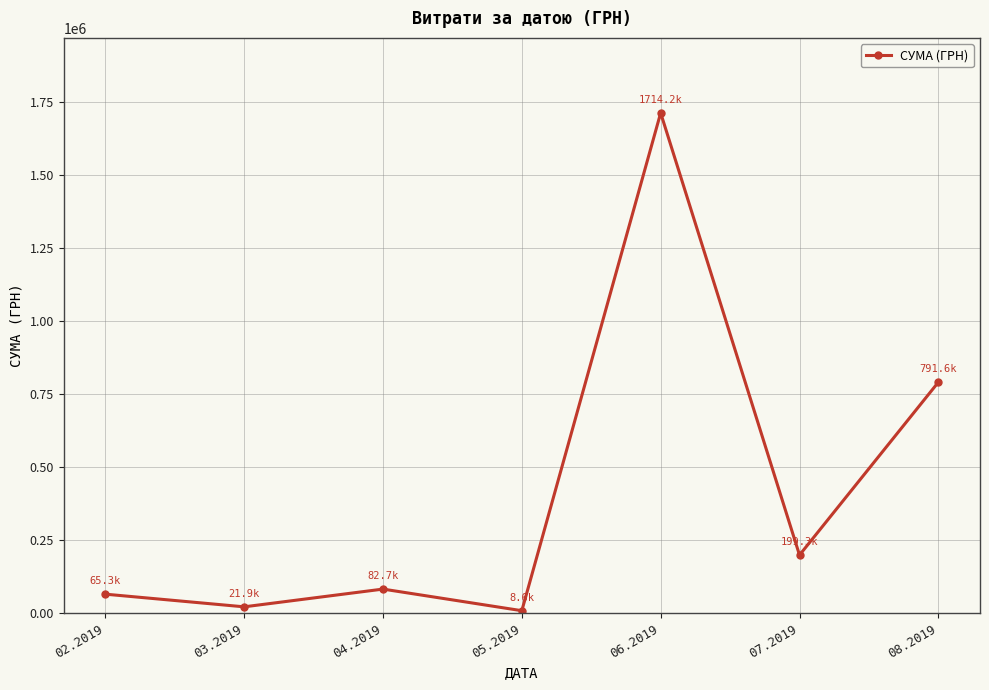

How many points are lower than both their immediate neighbors (excluding endpoints)?

3